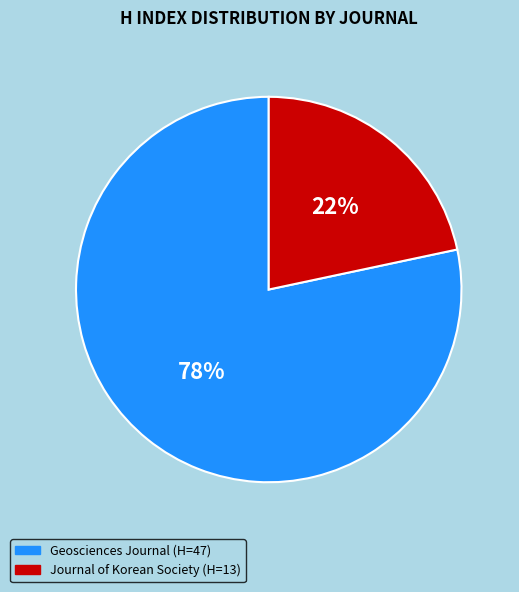

Is it true that Geosciences Journal (H=47) is 78% of the pie?

True